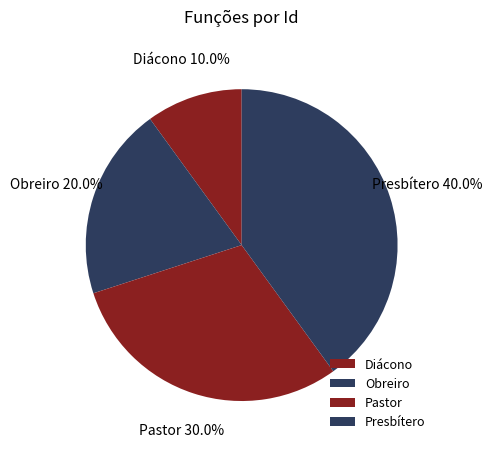

What percentage is NOT represented by Diácono?

90.0%